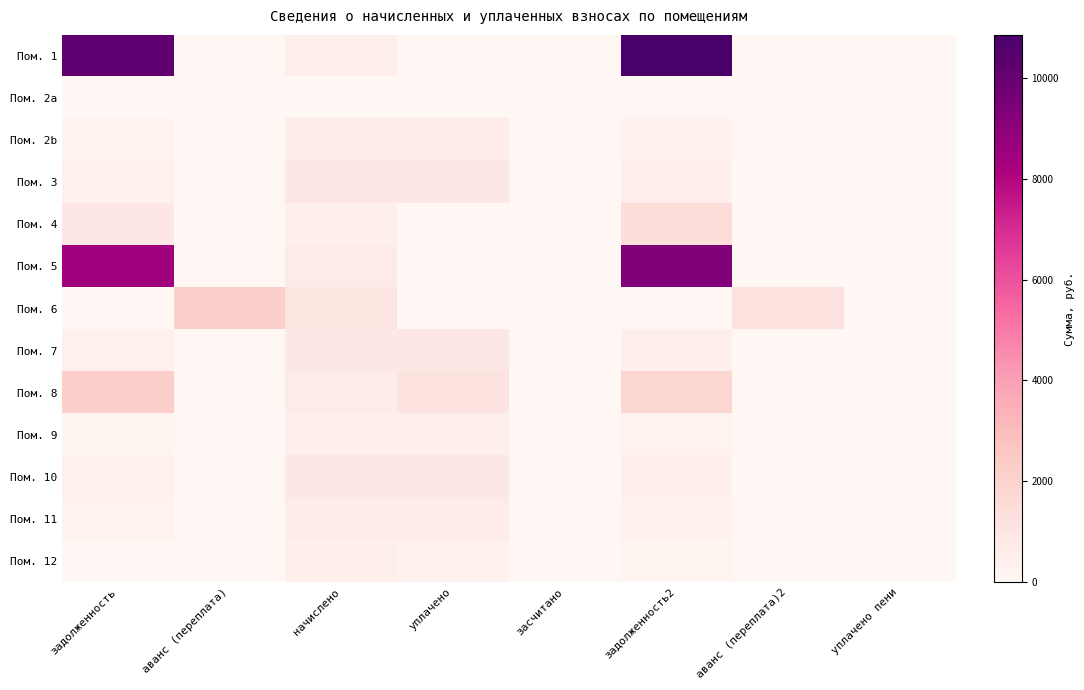

Reading left to right, what are all the values shown in this chart?

Пом. 1: задолженность=10199.3	аванс (переплата)=0.0	начислено=496.0	уплачено=0.0	засчитано=0.0	задолженность2=10850.6	аванс (переплата)2=0.0	уплачено пени=0.0
Пом. 2a: задолженность=0.0	аванс (переплата)=0.0	начислено=0.0	уплачено=0.0	засчитано=0.0	задолженность2=0.0	аванс (переплата)2=0.0	уплачено пени=0.0
Пом. 2b: задолженность=241.6	аванс (переплата)=0.0	начислено=607.4	уплачено=607.4	засчитано=0.0	задолженность2=302.1	аванс (переплата)2=0.0	уплачено пени=0.0
Пом. 3: задолженность=355.6	аванс (переплата)=0.0	начислено=894.0	уплачено=894.0	засчитано=0.0	задолженность2=444.6	аванс (переплата)2=0.0	уплачено пени=0.0
Пом. 4: задолженность=1002.1	аванс (переплата)=0.0	начислено=496.0	уплачено=0.0	засчитано=0.0	задолженность2=1514.5	аванс (переплата)2=0.0	уплачено пени=0.0
Пом. 5: задолженность=8458.5	аванс (переплата)=0.0	начислено=717.3	уплачено=0.0	засчитано=0.0	задолженность2=9313.0	аванс (переплата)2=0.0	уплачено пени=0.0
Пом. 6: задолженность=0.0	аванс (переплата)=2201.1	начислено=1055.8	уплачено=0.0	засчитано=0.0	задолженность2=0.0	аванс (переплата)2=1145.2	уплачено пени=0.0
Пом. 7: задолженность=355.6	аванс (переплата)=0.0	начислено=894.0	уплачено=894.0	засчитано=0.0	задолженность2=444.6	аванс (переплата)2=0.0	уплачено пени=0.0
Пом. 8: задолженность=2257.6	аванс (переплата)=0.0	начислено=718.7	уплачено=1157.0	засчитано=0.0	задолженность2=1841.6	аванс (переплата)2=0.0	уплачено пени=0.0
Пом. 9: задолженность=176.6	аванс (переплата)=0.0	начислено=444.0	уплачено=444.0	засчитано=0.0	задолженность2=220.8	аванс (переплата)2=0.0	уплачено пени=0.0
Пом. 10: задолженность=355.6	аванс (переплата)=0.0	начислено=894.0	уплачено=894.0	засчитано=0.0	задолженность2=444.6	аванс (переплата)2=0.0	уплачено пени=0.0
Пом. 11: задолженность=254.0	аванс (переплата)=0.0	начислено=638.5	уплачено=638.5	засчитано=0.0	задолженность2=317.6	аванс (переплата)2=0.0	уплачено пени=0.0
Пом. 12: задолженность=0.0	аванс (переплата)=1.5	начислено=472.2	уплачено=313.3	засчитано=0.0	задолженность2=157.4	аванс (переплата)2=0.0	уплачено пени=0.0